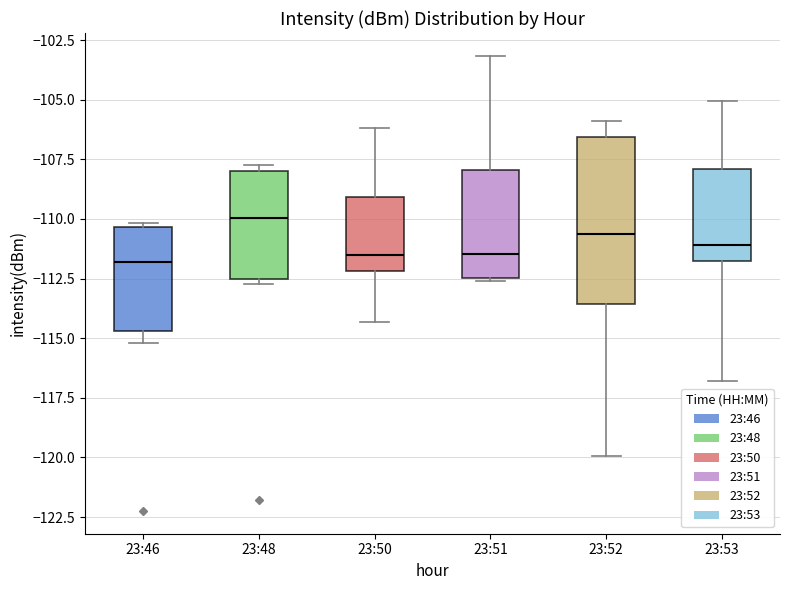

Reading left to right, read every box against the y-axis: the position of its median line, the range the box covers, and the ends of its whiskers. The values are not printed on the chart, so give them approximately, as read against the axis.

23:46: median -112.0, box -114.5 to -110.5, whiskers -115.0 to -110.0
23:48: median -110.0, box -112.5 to -108.0, whiskers -112.5 (just below the box's lower edge) to -108.0 (just above the box's upper edge)
23:50: median -111.5, box -112.0 to -109.0, whiskers -114.5 to -106.0
23:51: median -111.5, box -112.5 to -108.0, whiskers -112.5 to -103.0
23:52: median -110.5, box -113.5 to -106.5, whiskers -120.0 to -106.0
23:53: median -111.0, box -111.5 to -108.0, whiskers -117.0 to -105.0